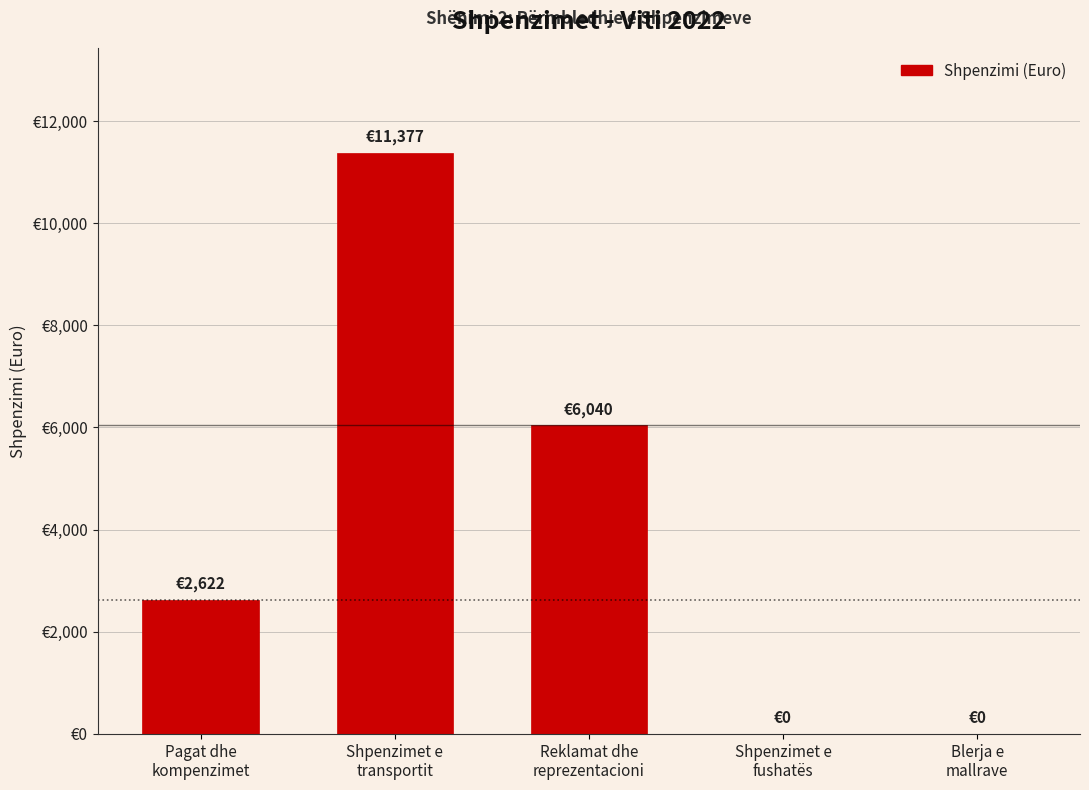

What is the value of the 1st bar from the left?

2621.8